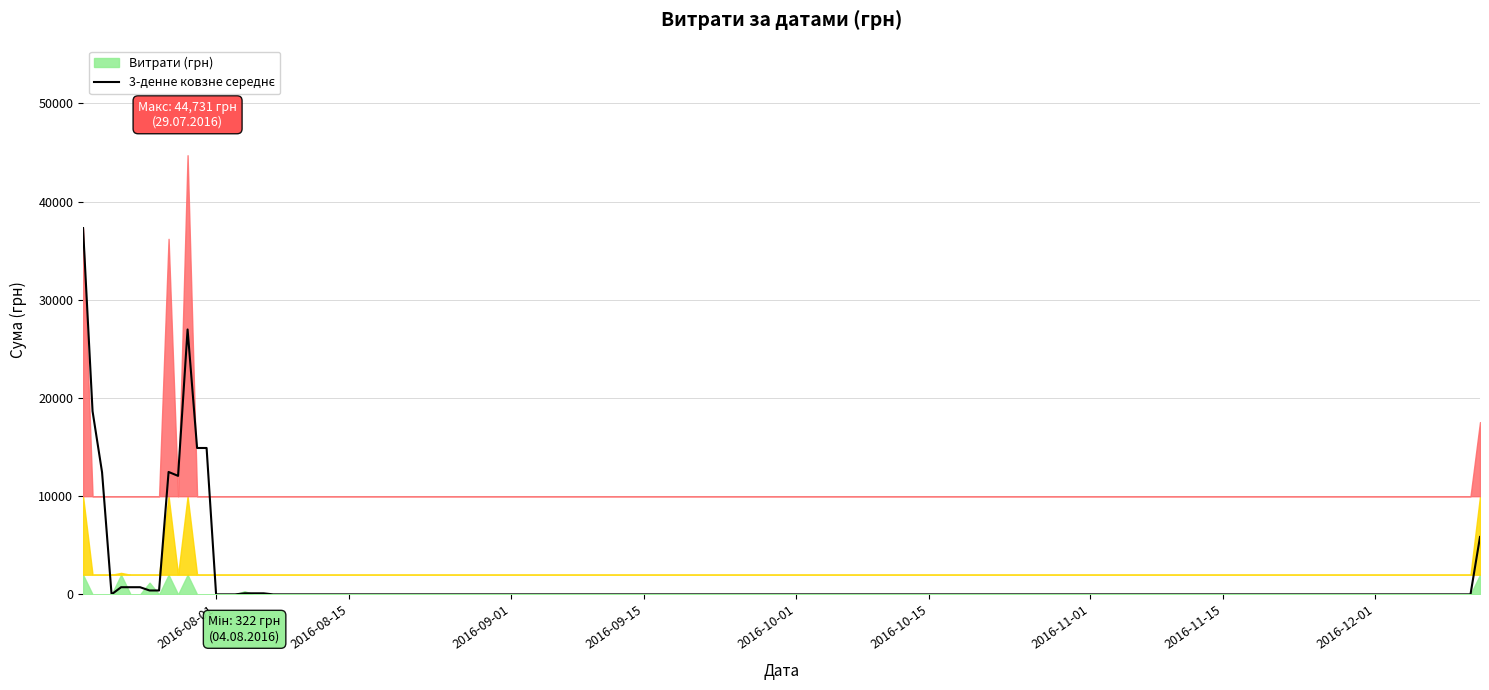

Between 4 and 17, which is larger?

17